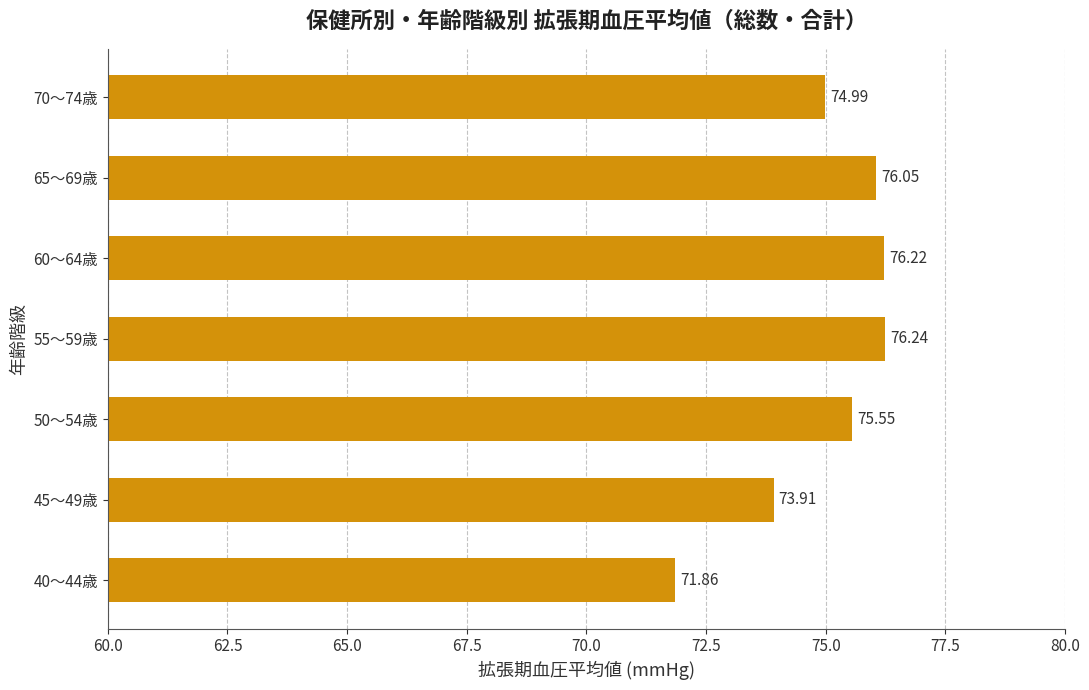

Approximately how many times larger is the value at 45～49歳 compared to 55～59歳?

1.0